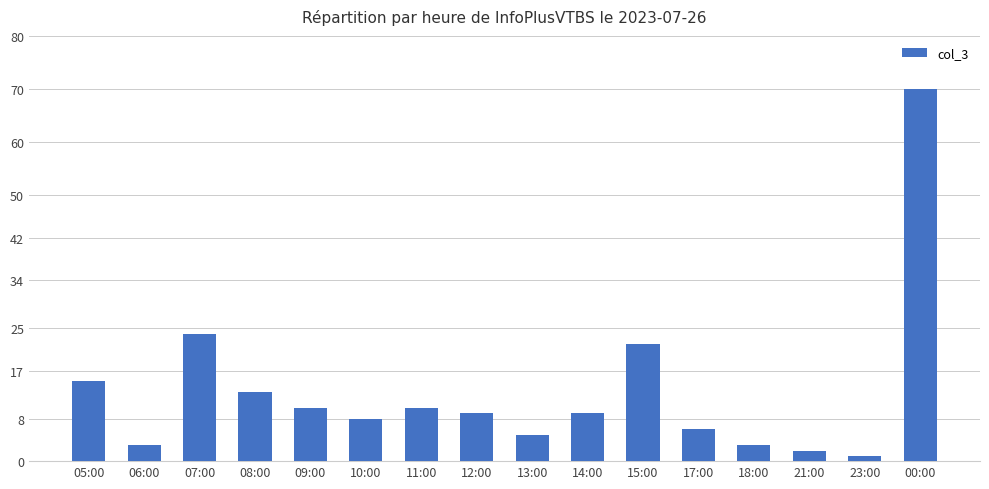

What is the ratio of the value at 23:00 to the value at 12:00?

0.1